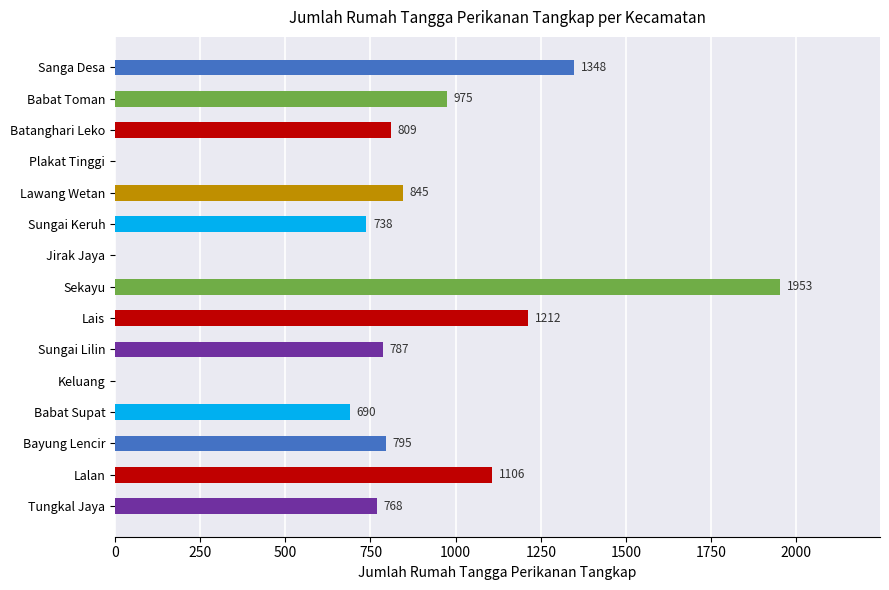

Which has a higher value, Sungai Keruh or Bayung Lencir?

Bayung Lencir